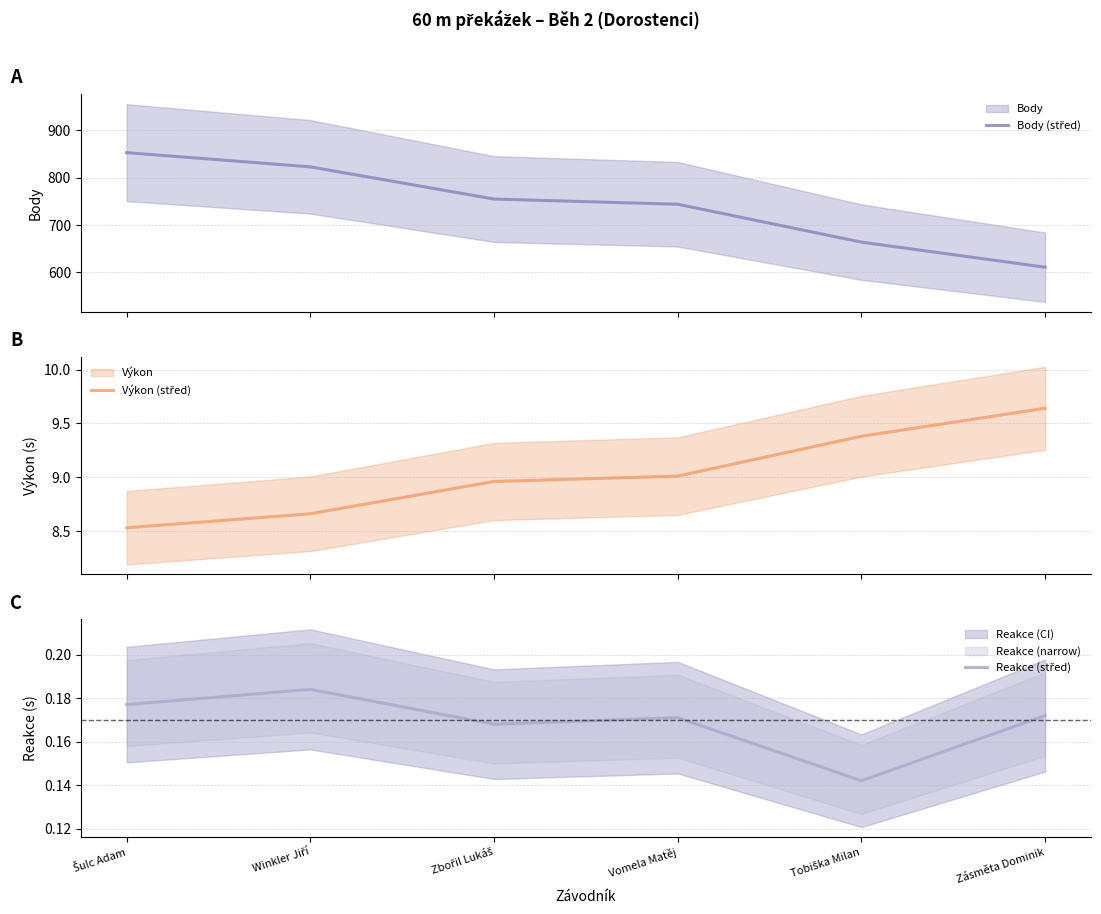

At which category does Reakce (střed) reach its first local peak?

Winkler Jiří